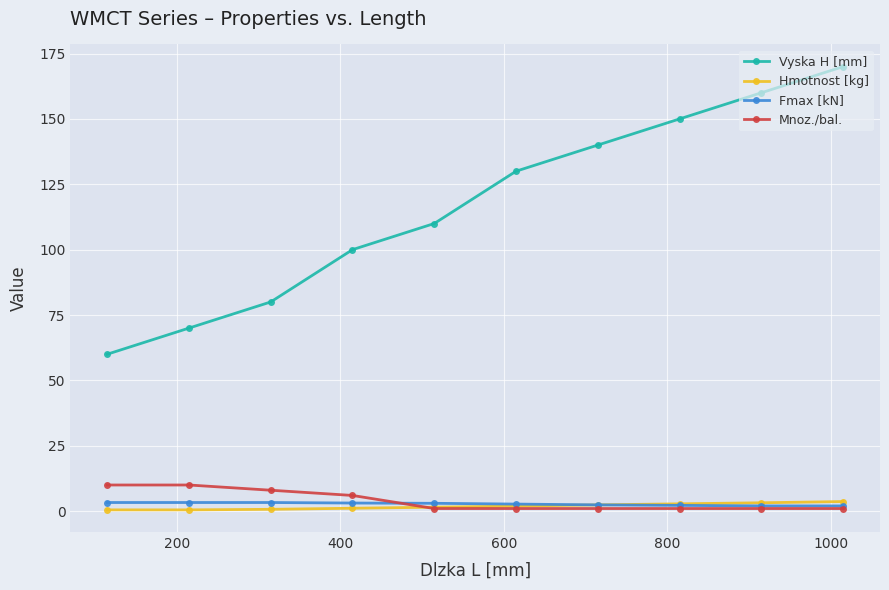

Which series has the largest total across all categories?

Vyska H [mm]